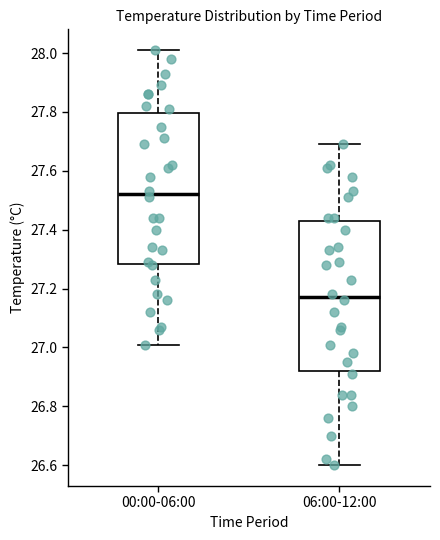

Where is the lower edge of the box for 00:00-06:00 on the y-axis? The values are not printed on the chart, so give them approximately, as read against the axis.

27.28